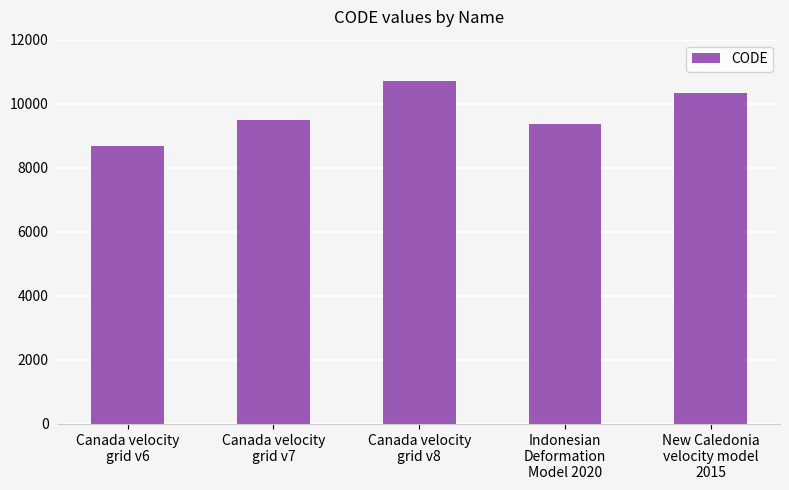

How many series are shown in this chart?

1